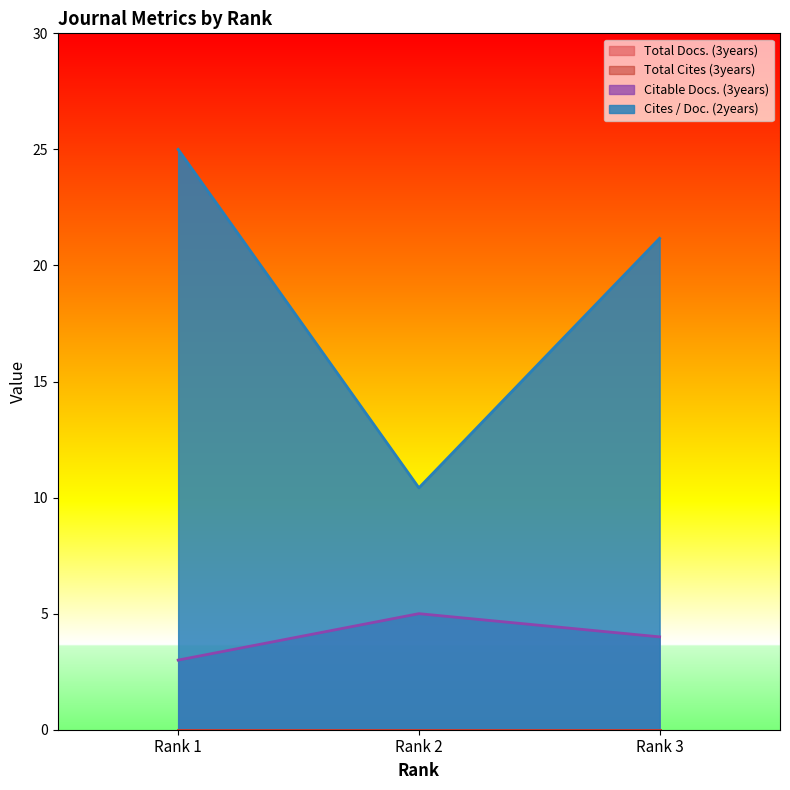

Read the Citable Docs. (3years) value at Rank 3.

4.0